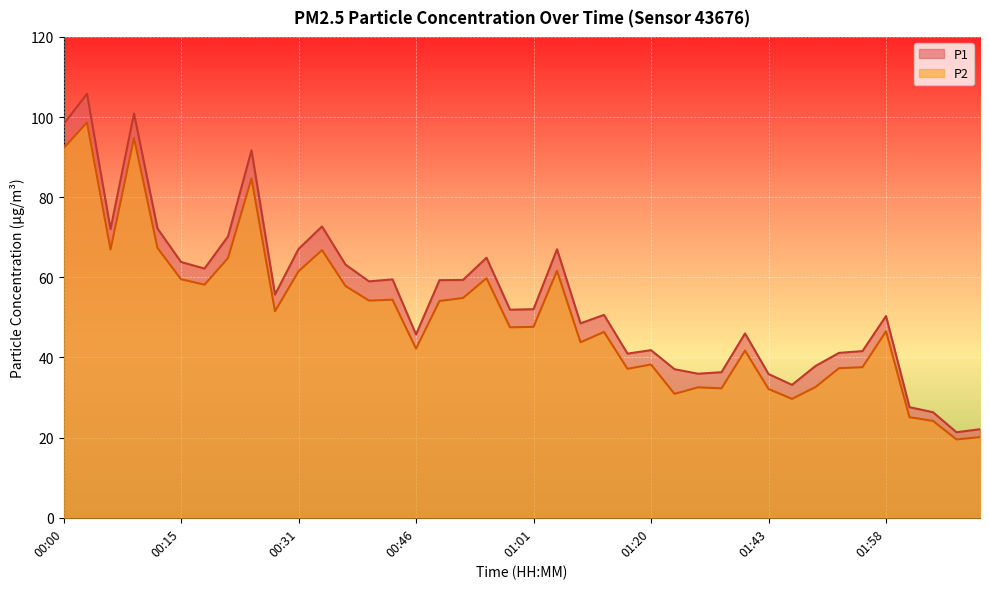

Is it true that P1 equals 49.0 at 01:43?

False